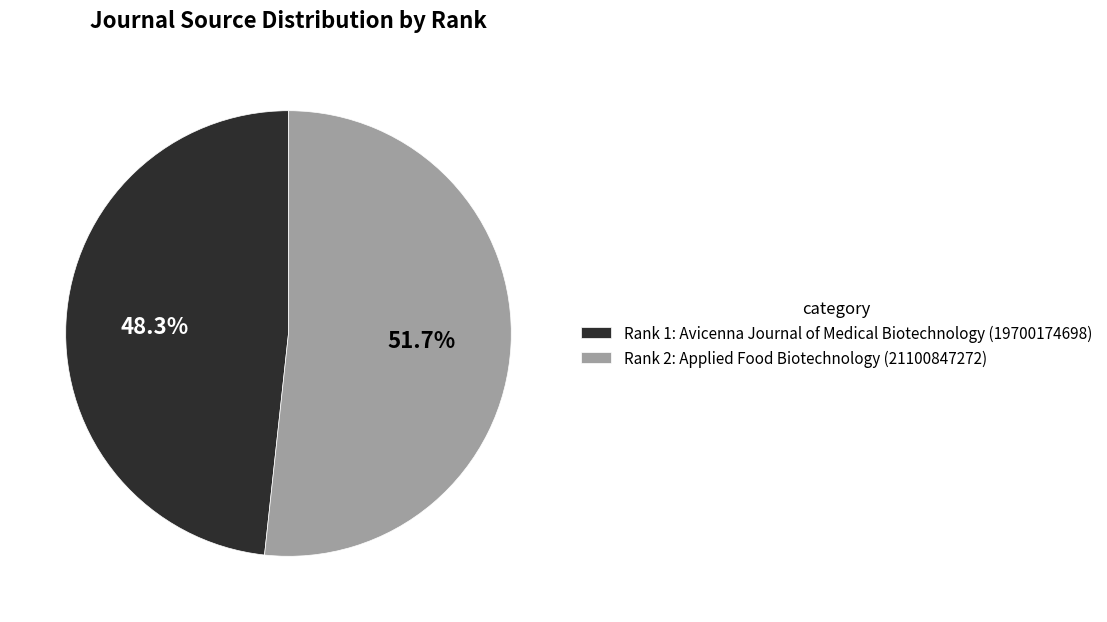

Between Rank 1: Avicenna Journal of Medical Biotechnology (19700174698) and Rank 2: Applied Food Biotechnology (21100847272), which is larger?

Rank 2: Applied Food Biotechnology (21100847272)